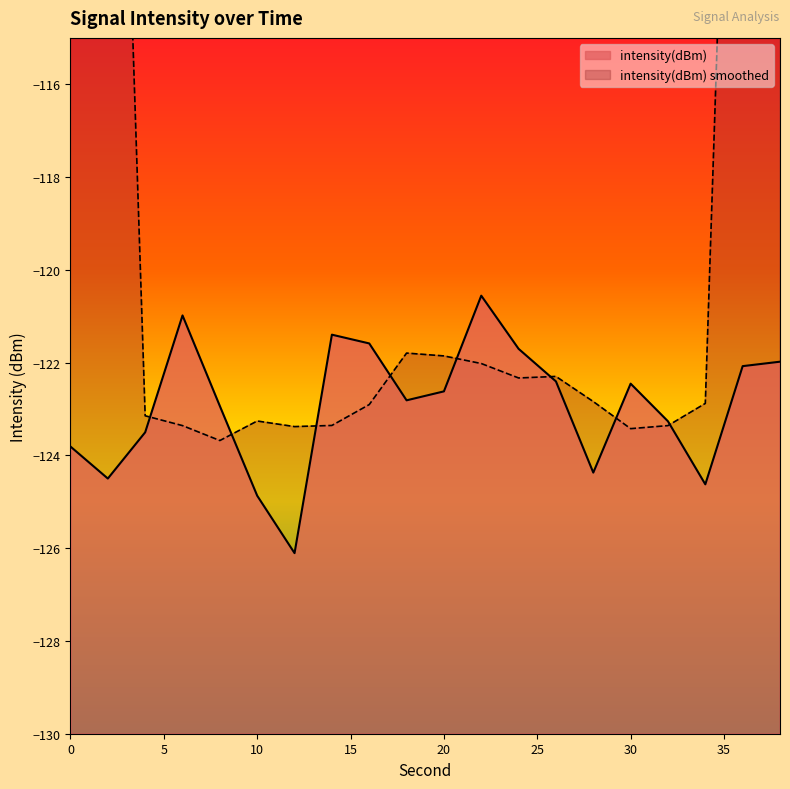

At which label does the data first exceed -122?

6